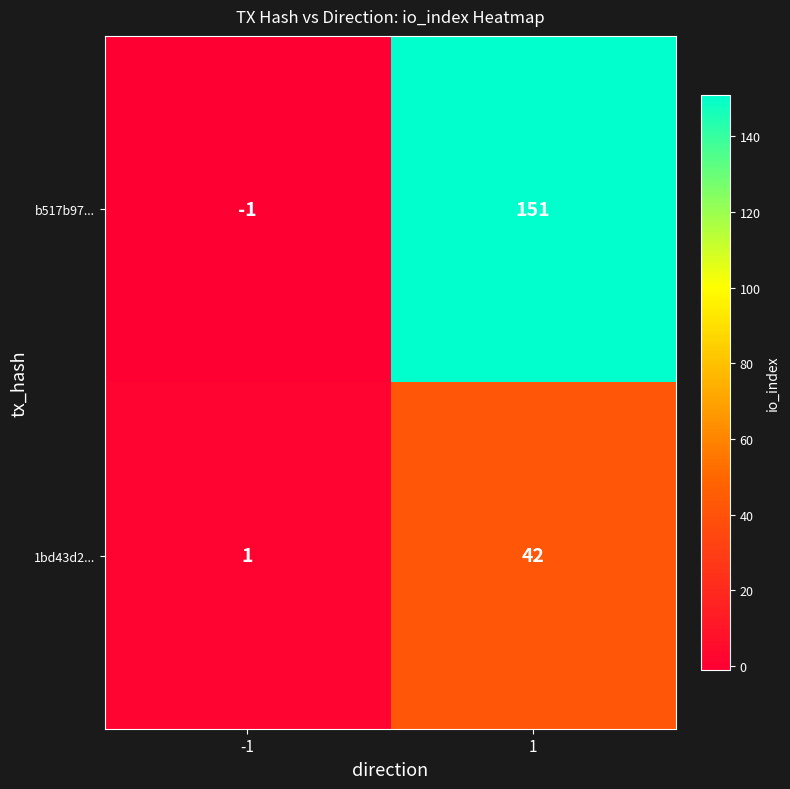

The value of 1bd43d2... at -1 is 1. True or false?

True